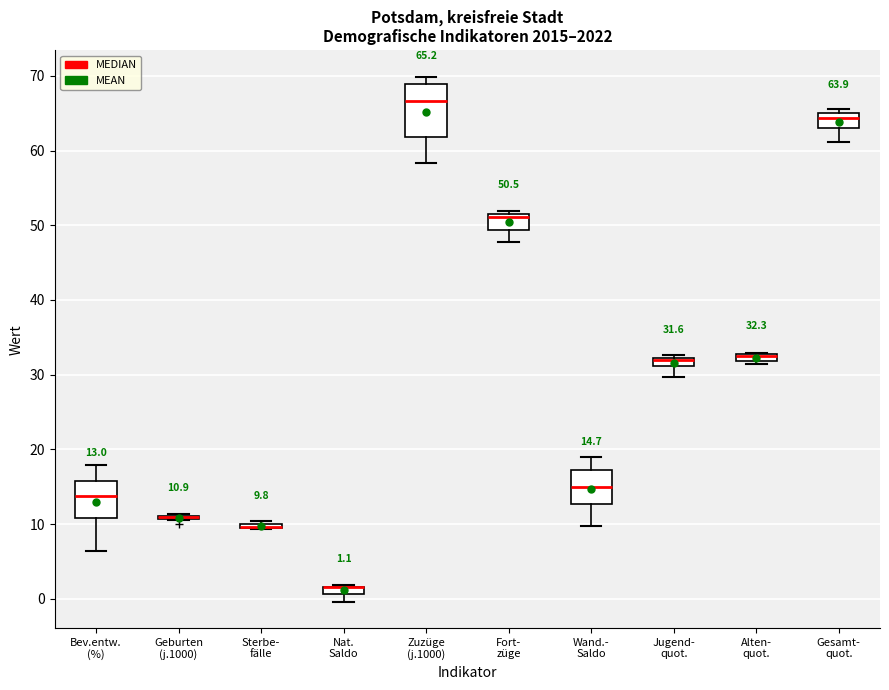

Comparing the boxes themselves (not the whiskers), which one is the tallest?

Zuzüge (j.1000)